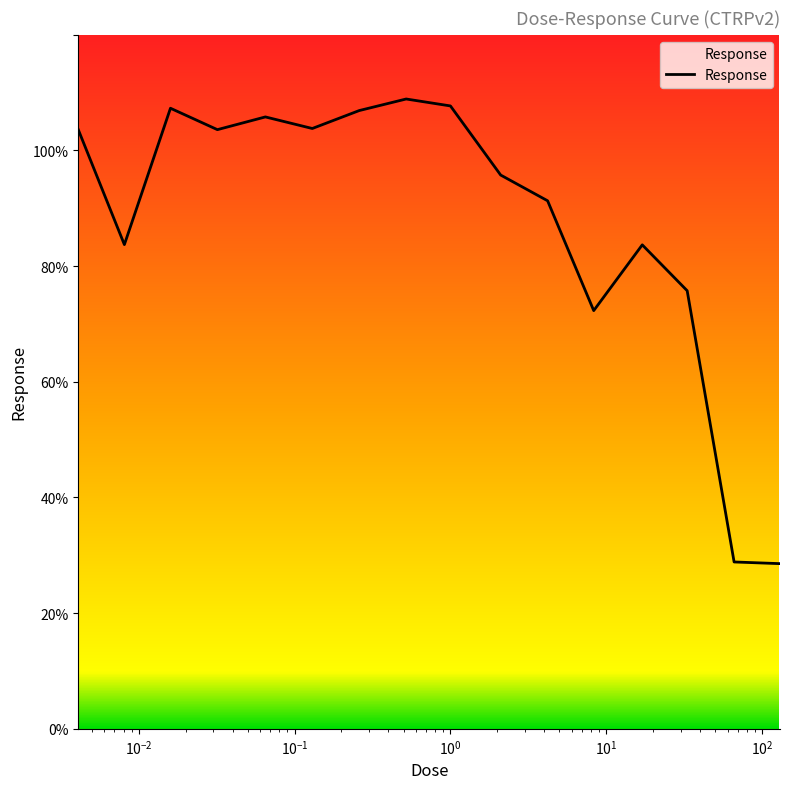

What is the difference between the values at 66.0 and 0.065?

76.9